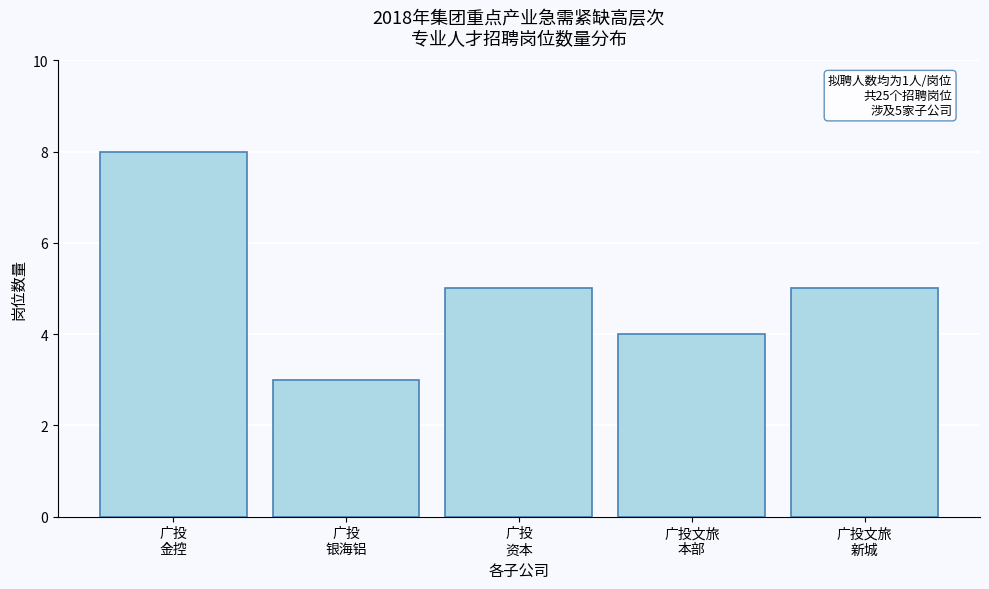

Reading left to right, list all the values displayed in this chart.

8	3	5	4	5